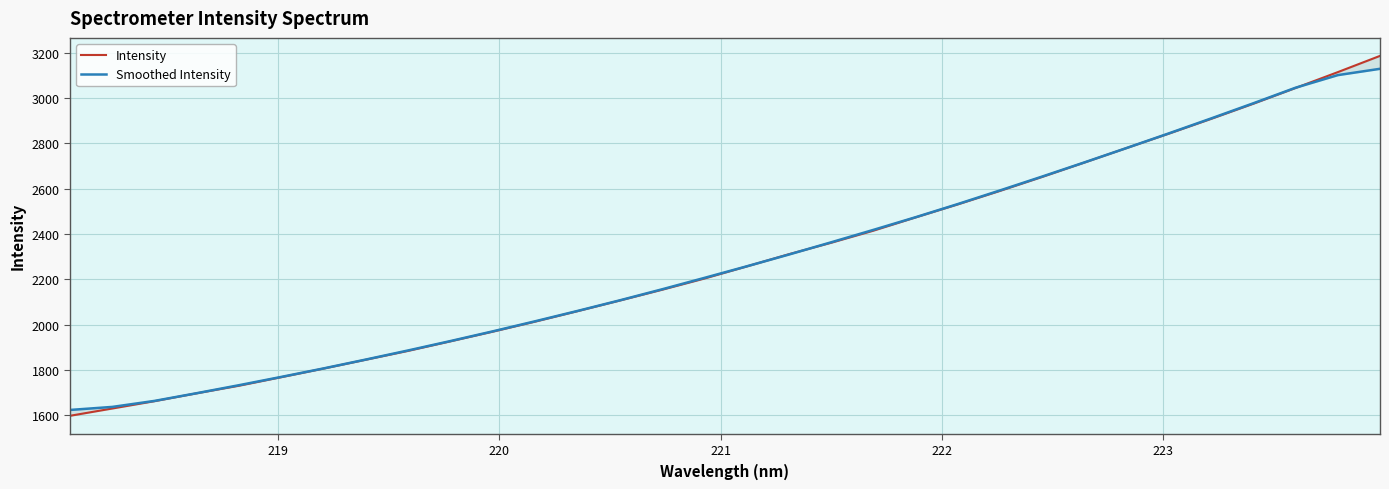

True or false: Smoothed Intensity and Intensity cross at least once.

True